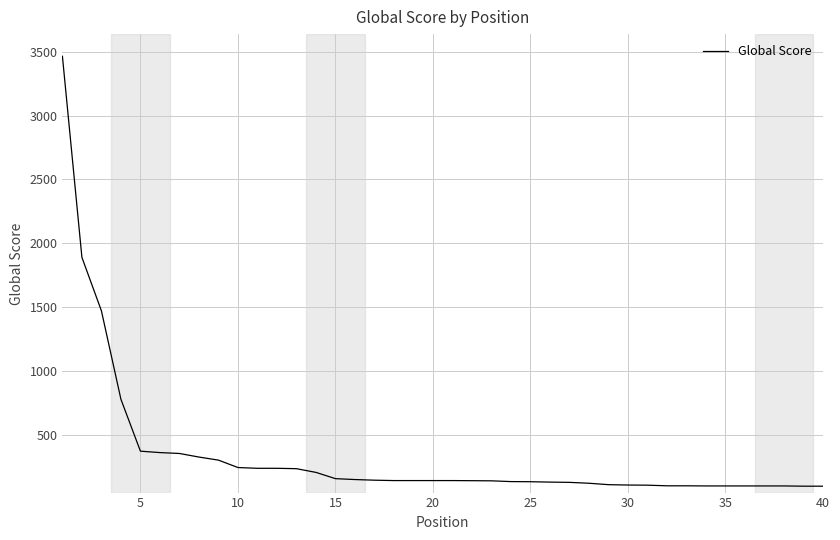

What is the maximum value shown in the chart?

3464